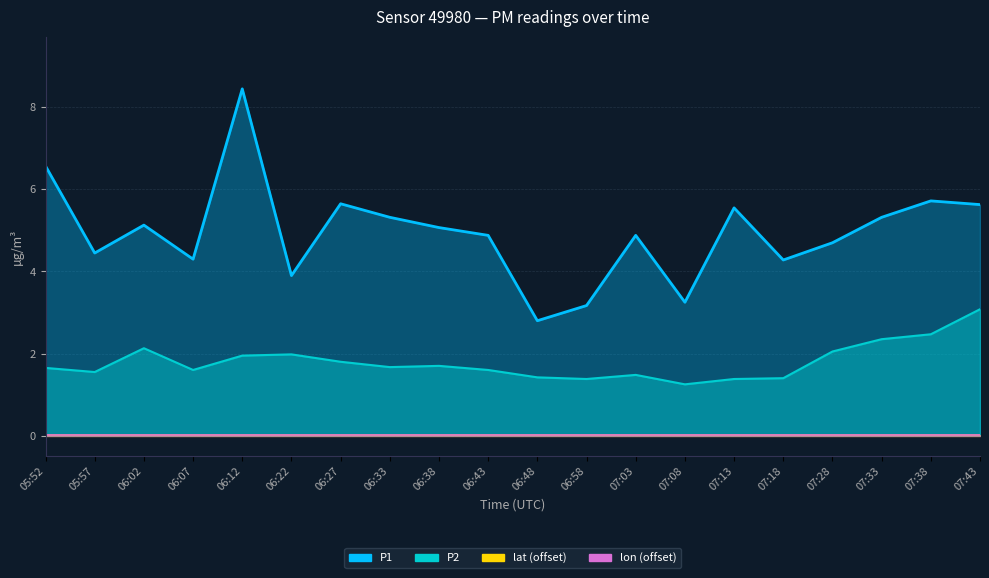

True or false: P1 and P2 intersect in this chart.

False